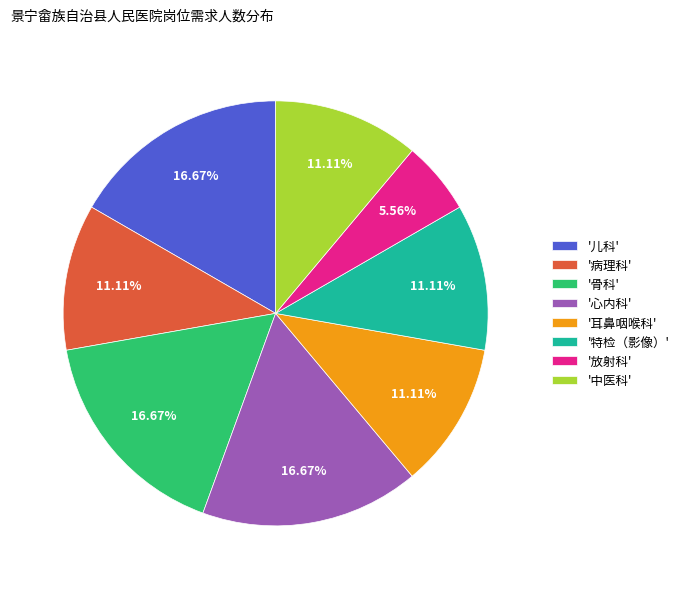

Is there a majority slice in this chart?

No